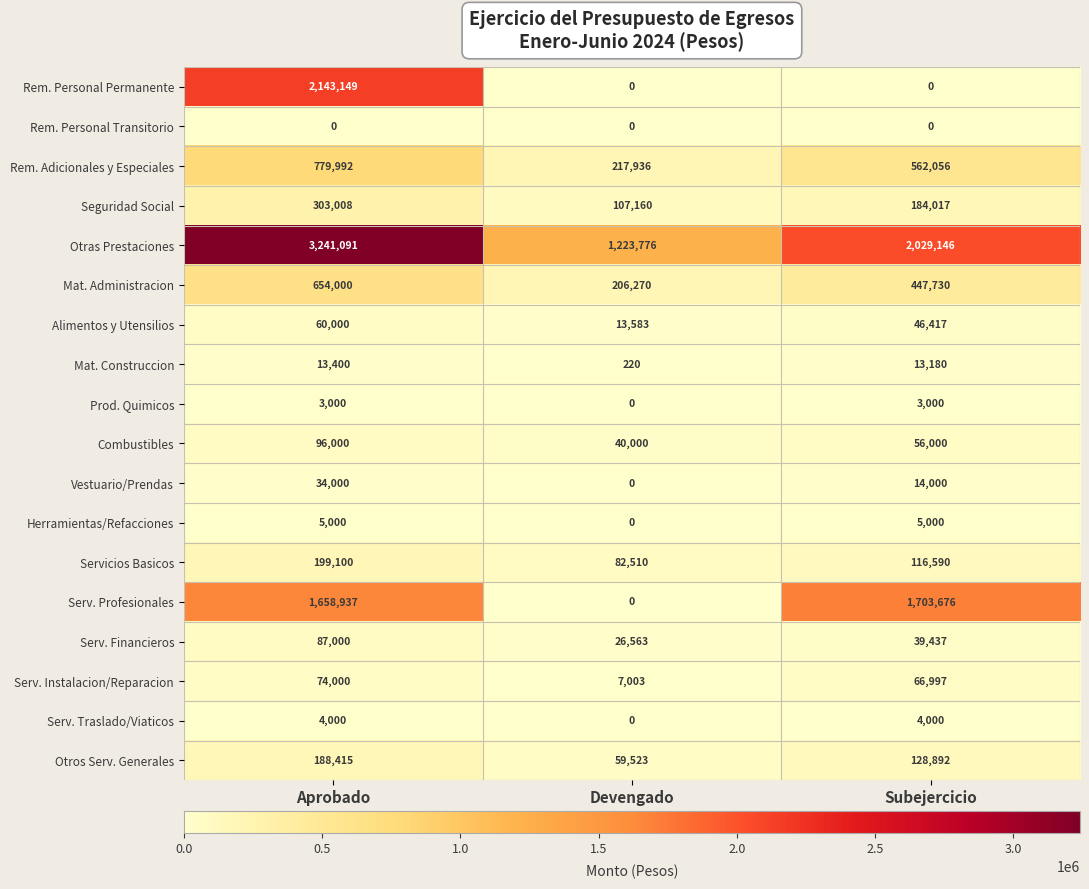

Rank the series by their maximum value, from lowest to highest.

Rem. Personal Transitorio, Prod. Quimicos, Serv. Traslado/Viaticos, Herramientas/Refacciones, Mat. Construccion, Vestuario/Prendas, Alimentos y Utensilios, Serv. Instalacion/Reparacion, Serv. Financieros, Combustibles, Otros Serv. Generales, Servicios Basicos, Seguridad Social, Mat. Administracion, Rem. Adicionales y Especiales, Serv. Profesionales, Rem. Personal Permanente, Otras Prestaciones